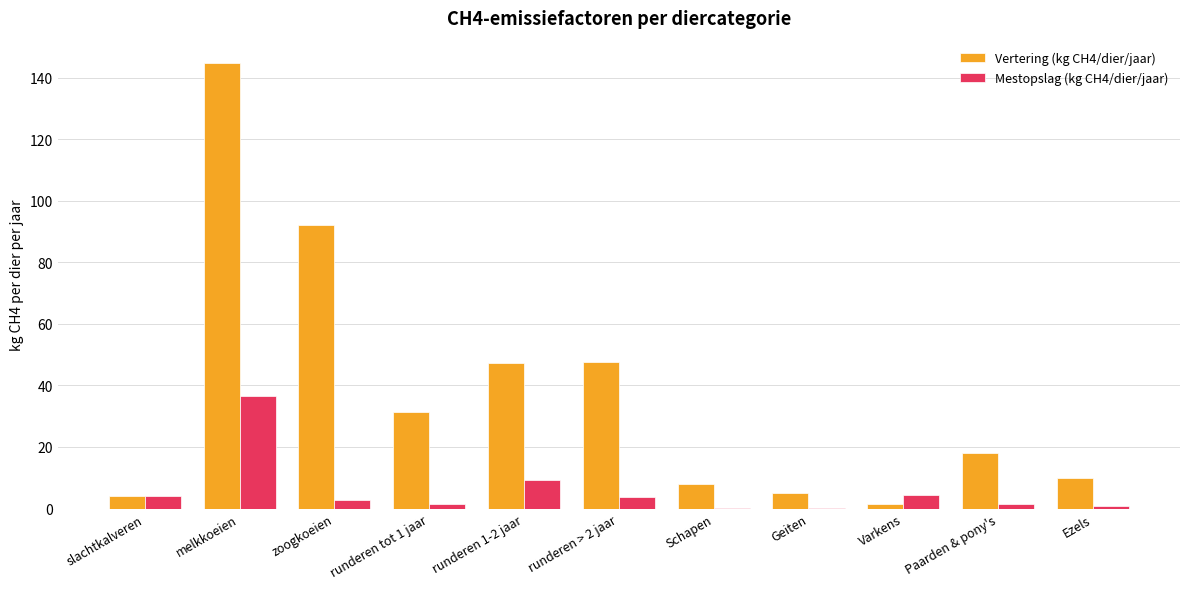

Is it true that Mestopslag (kg CH4/dier/jaar) equals 36.6 at melkkoeien?

True